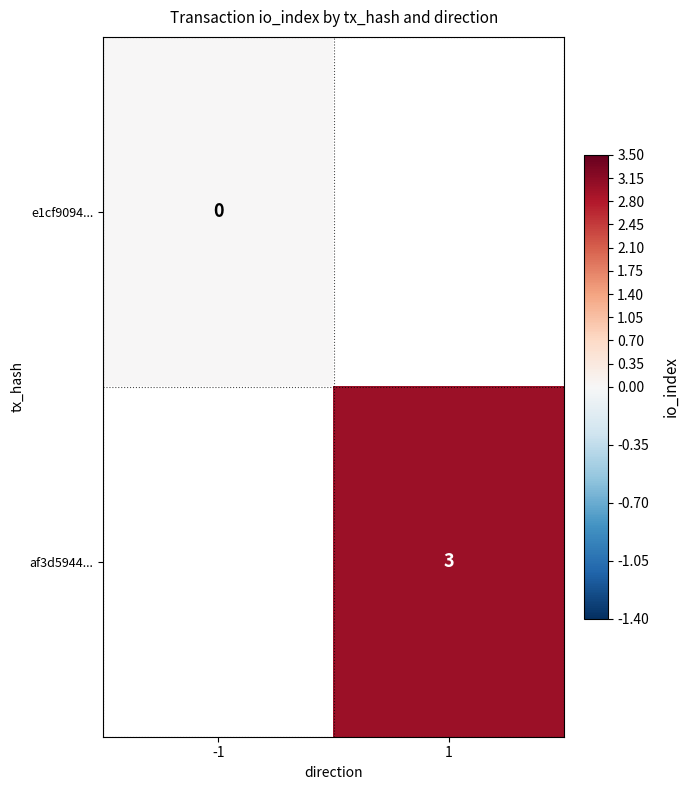

Is the value of af3d5944... at 1 greater than the value of e1cf9094... at -1?

Yes